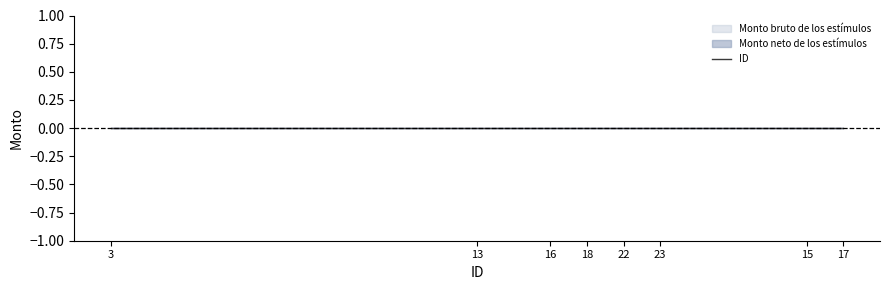

What position from the left is 3?

1